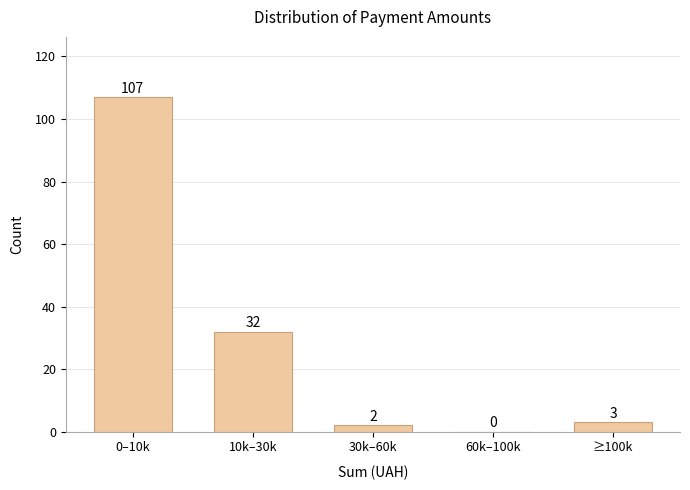

Reading left to right, extract all data points from this chart.

0–10k=107	10k–30k=32	30k–60k=2	60k–100k=0	≥100k=3